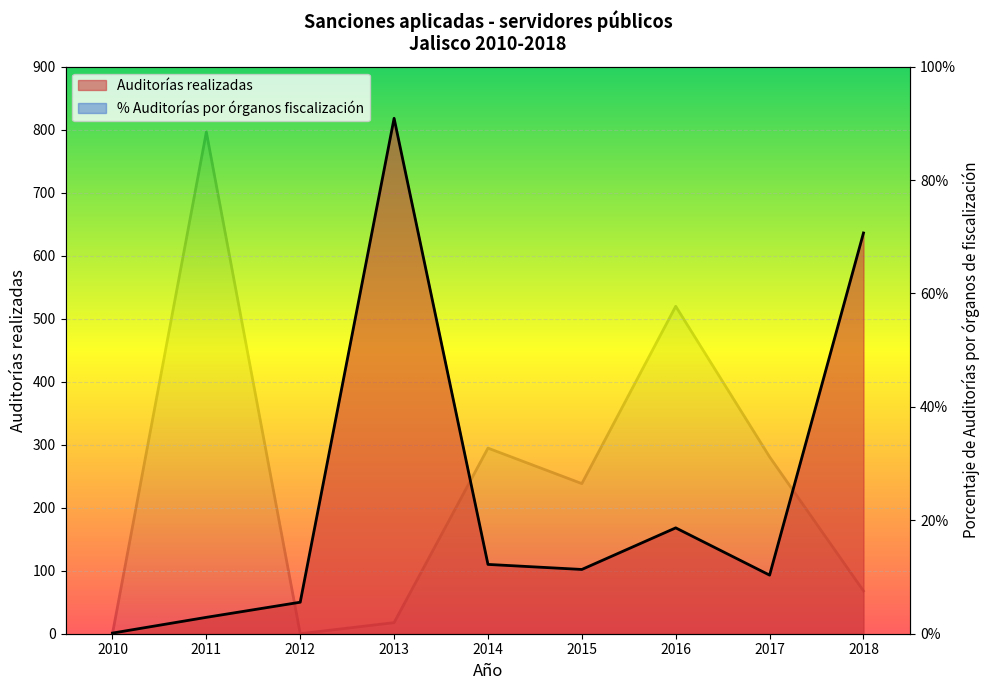

List the labels in order of Auditorías realizadas value, largest first.

2013, 2018, 2016, 2014, 2015, 2017, 2012, 2011, 2010